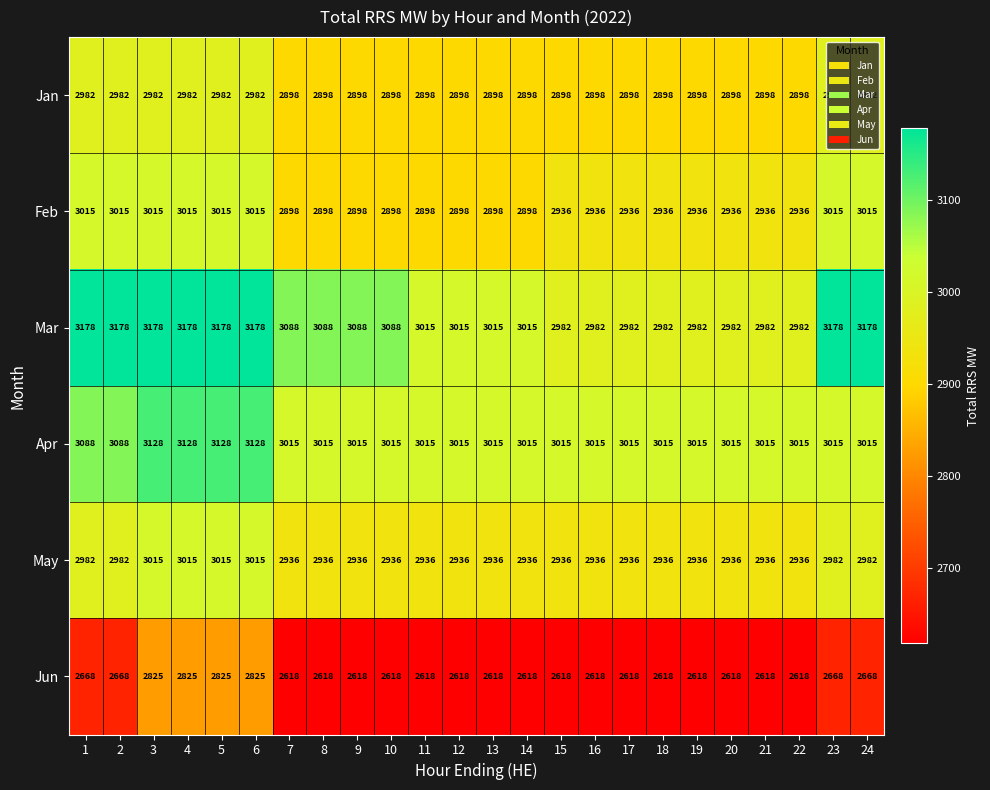

At how many categories does at least one series exceed 2639?

24